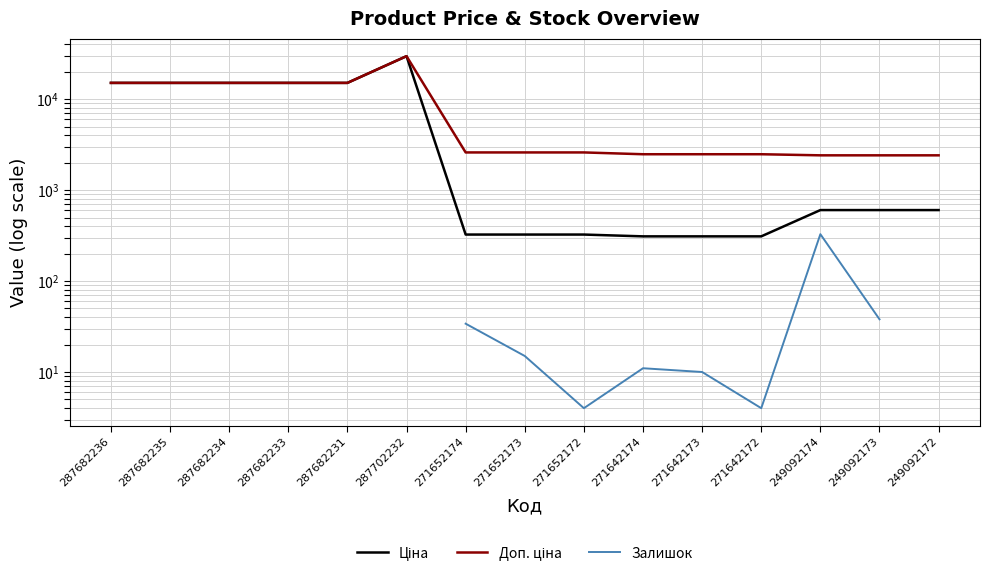

True or false: Залишок has a value of 19.6 at 249092173.

False